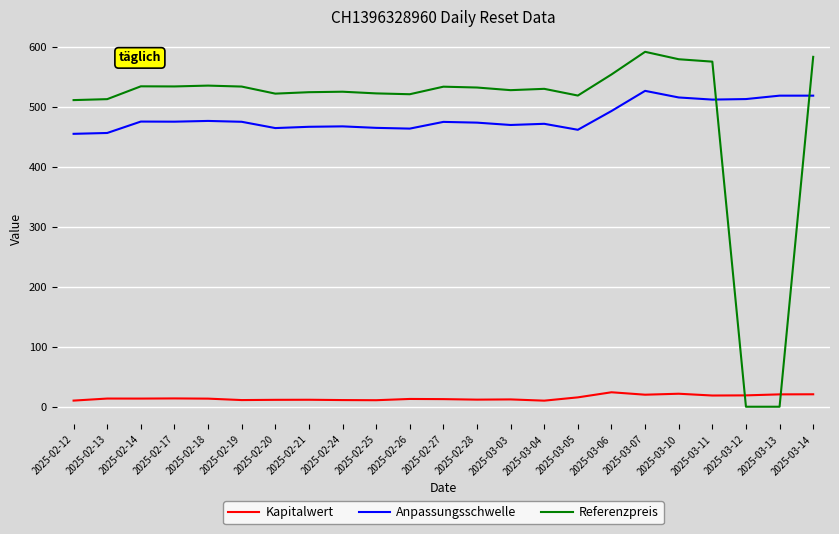

At how many categories does at least one series exceed 421?

23